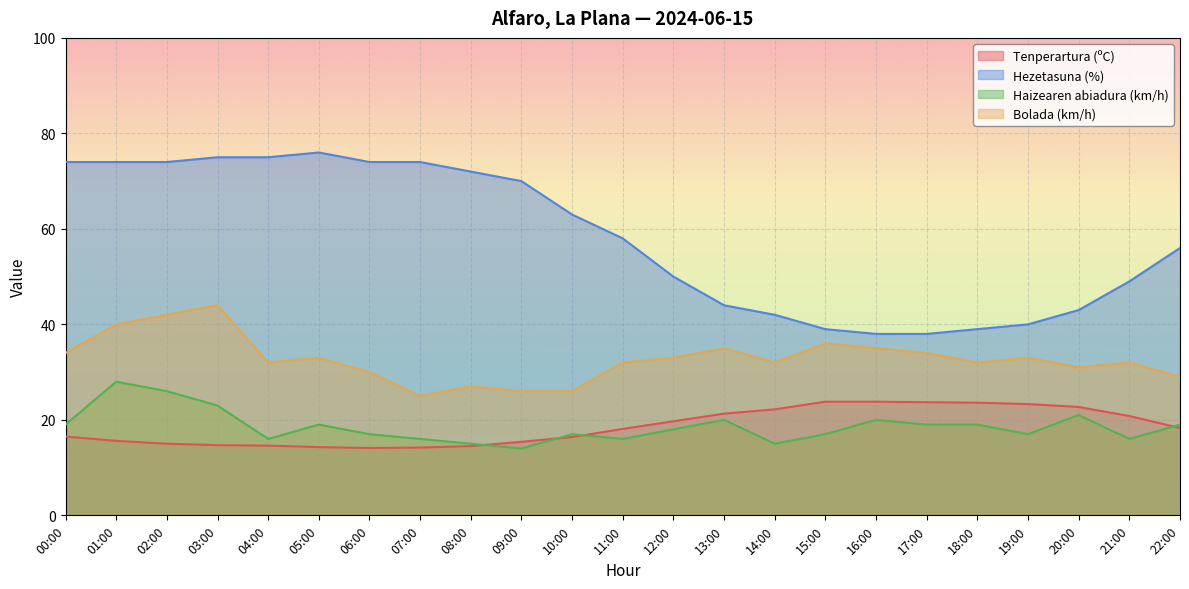

The Bolada (km/h) series shows 12.8 at 00:00. True or false?

False